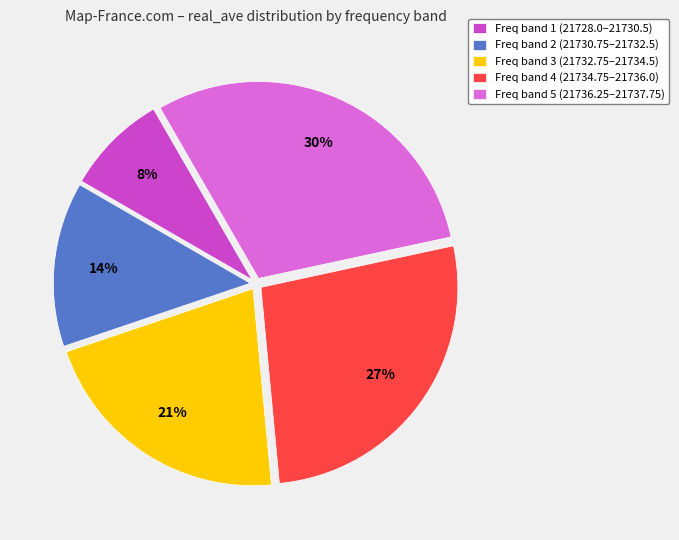

Is the sum of Freq band 1 (21728.0–21730.5) and Freq band 2 (21730.75–21732.5) greater than half?

No